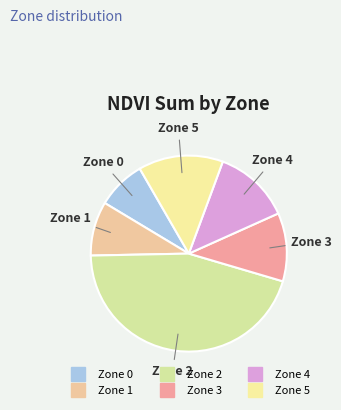

Count the number of slices in the pie.

6